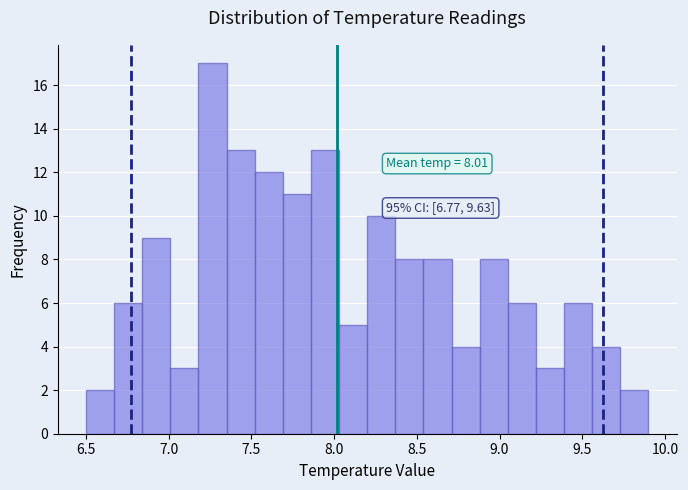

Around what value on the x-axis is the tallest bar? Give the approximate position of its centre, as read against the axis.

7.25